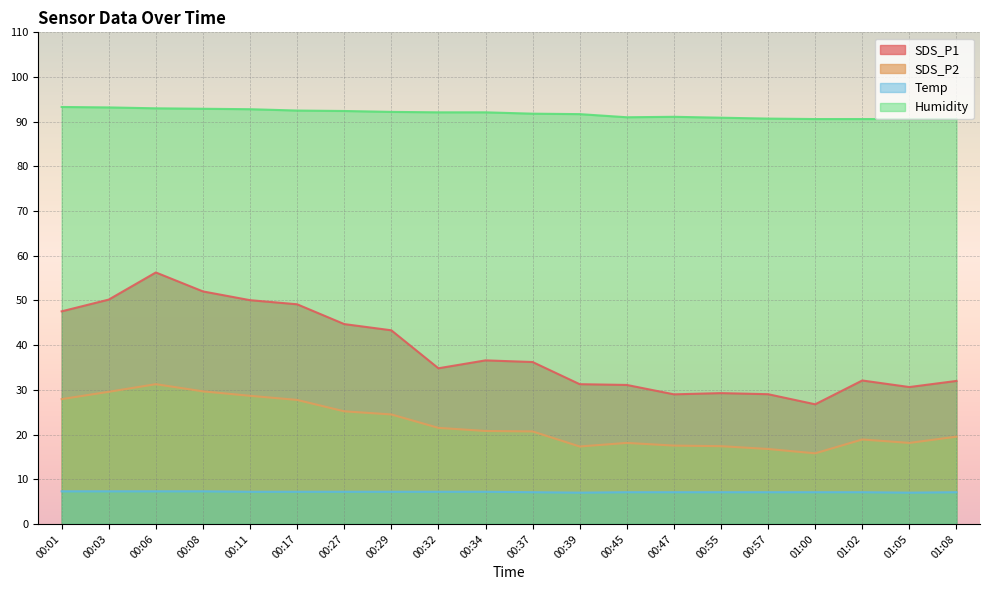

True or false: SDS_P2 and Temp cross at least once.

False